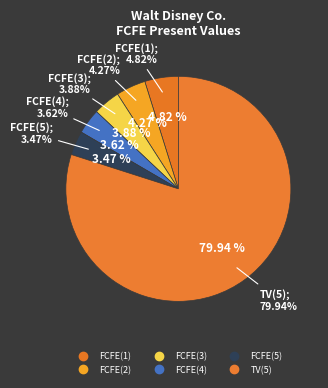

Which slice represents more than half of the pie?

TV(5)